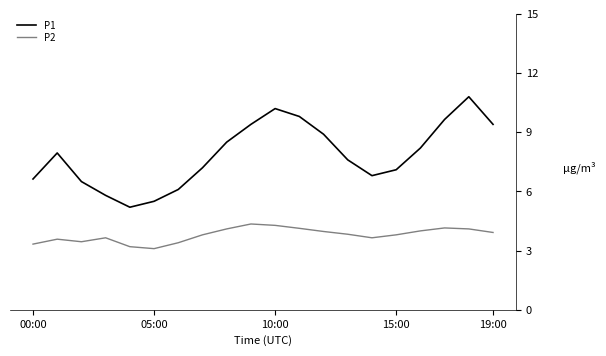

True or false: P1 and P2 intersect in this chart.

False